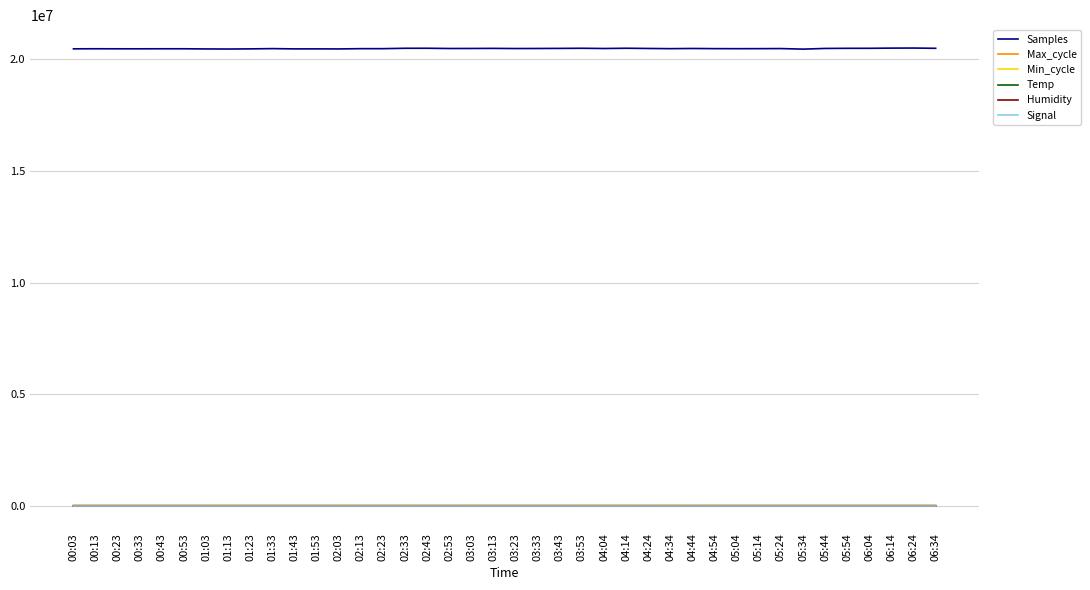

Does the chart display data point markers on the line(s)?

No